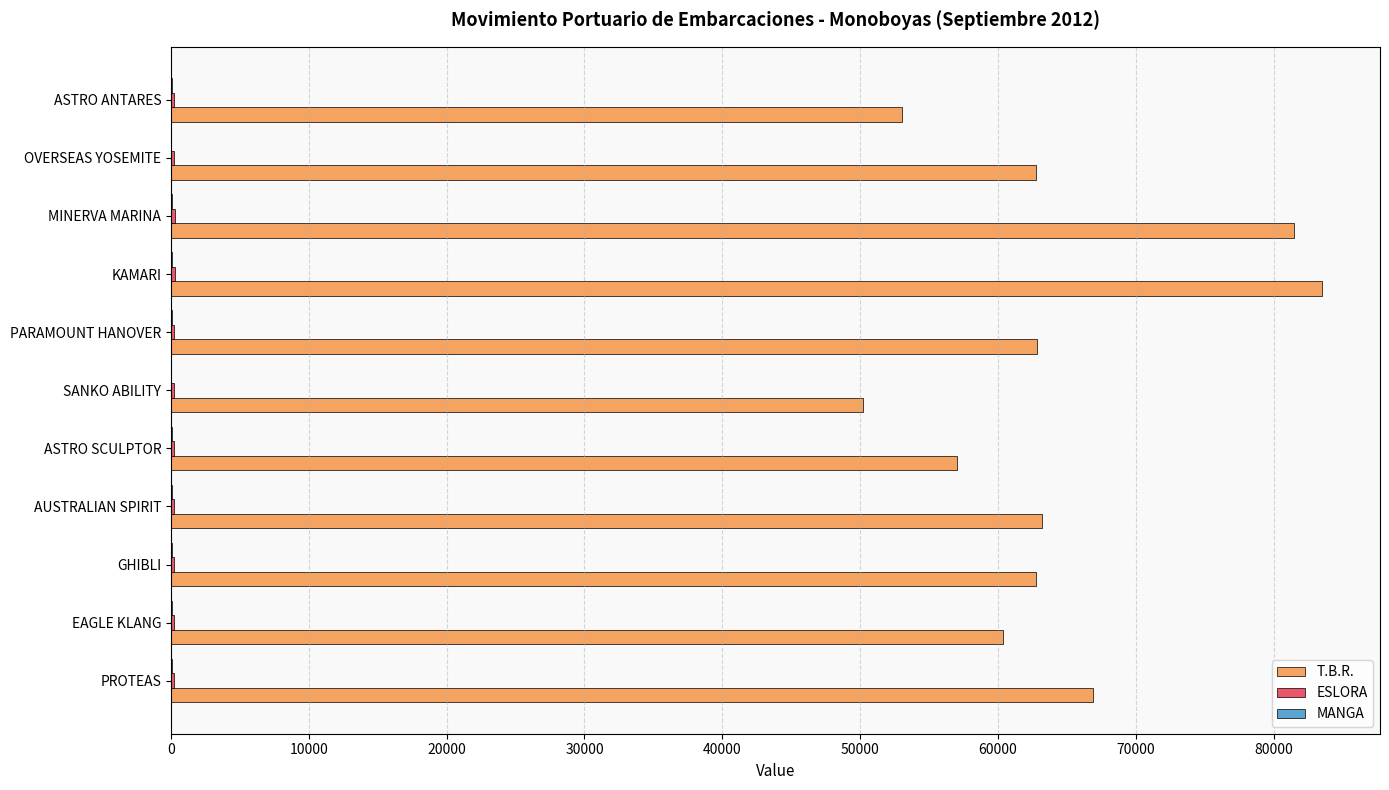

Which series has the widest spread of values?

T.B.R.